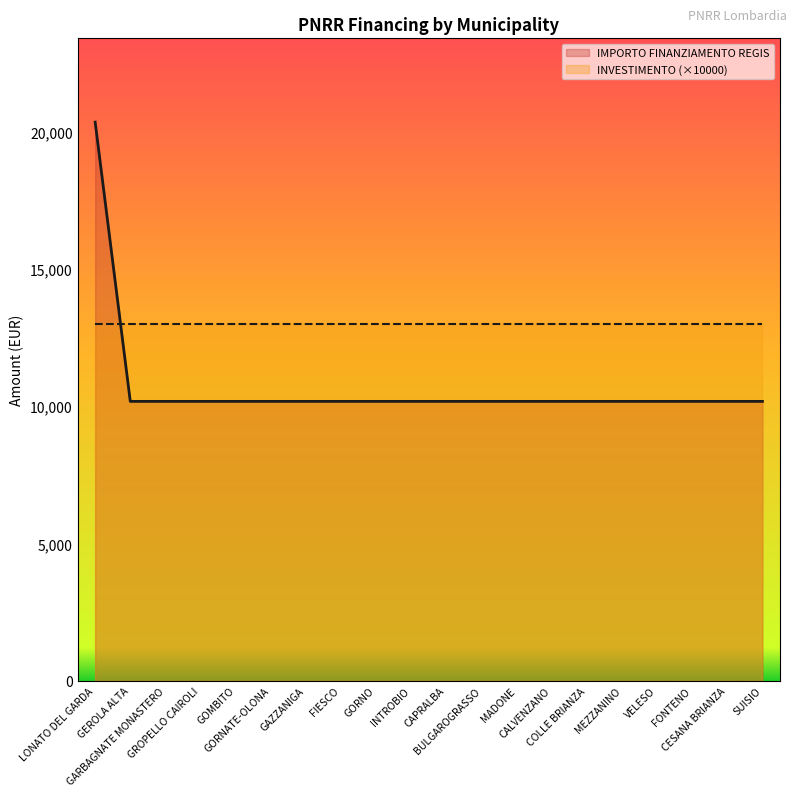

True or false: the data shows 16793 at FIESCO.

False